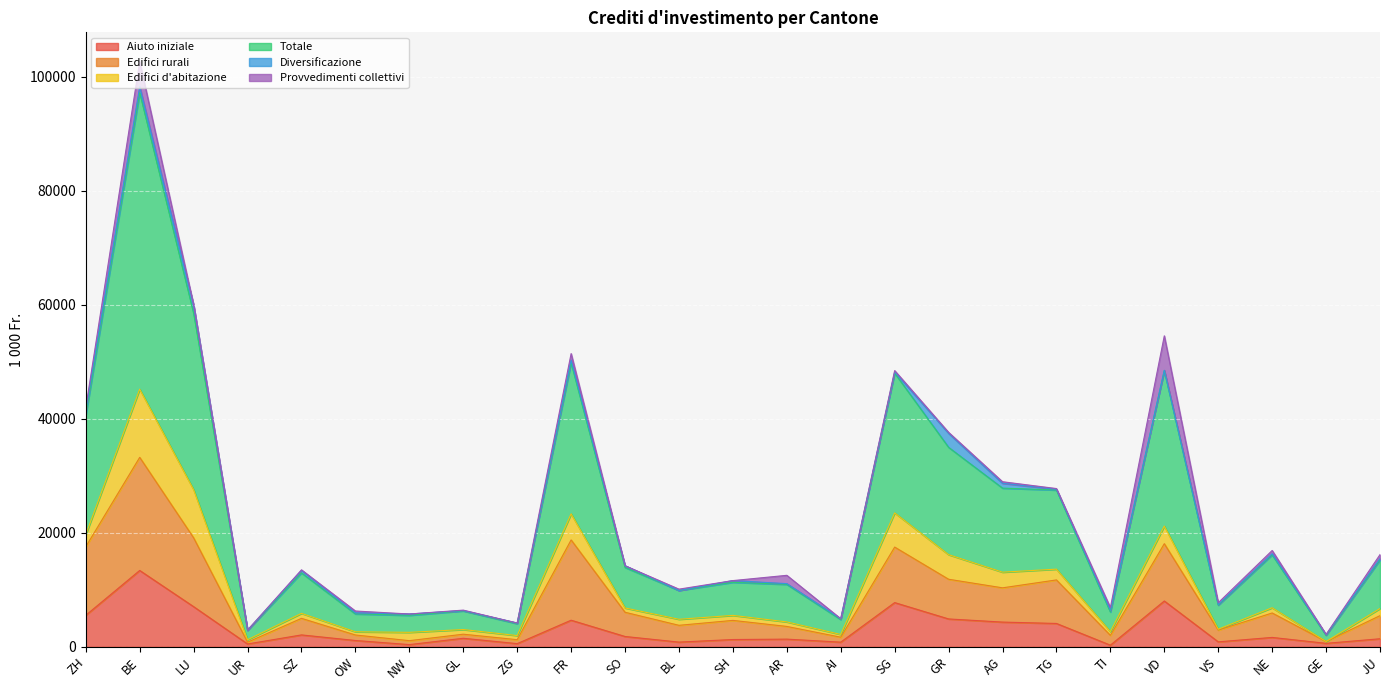

At which label is Totale closest to 52420?

FR